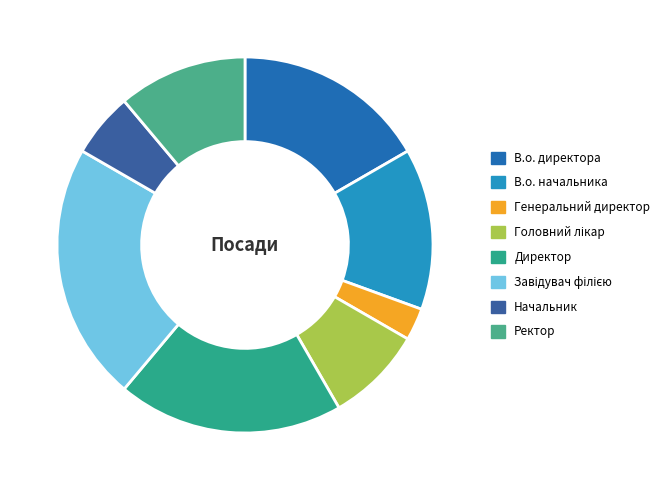

How many segments does this pie chart have?

8